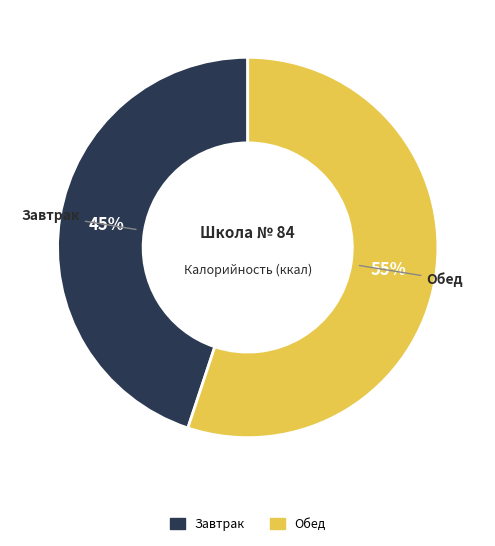

How many slices are in this pie chart?

2